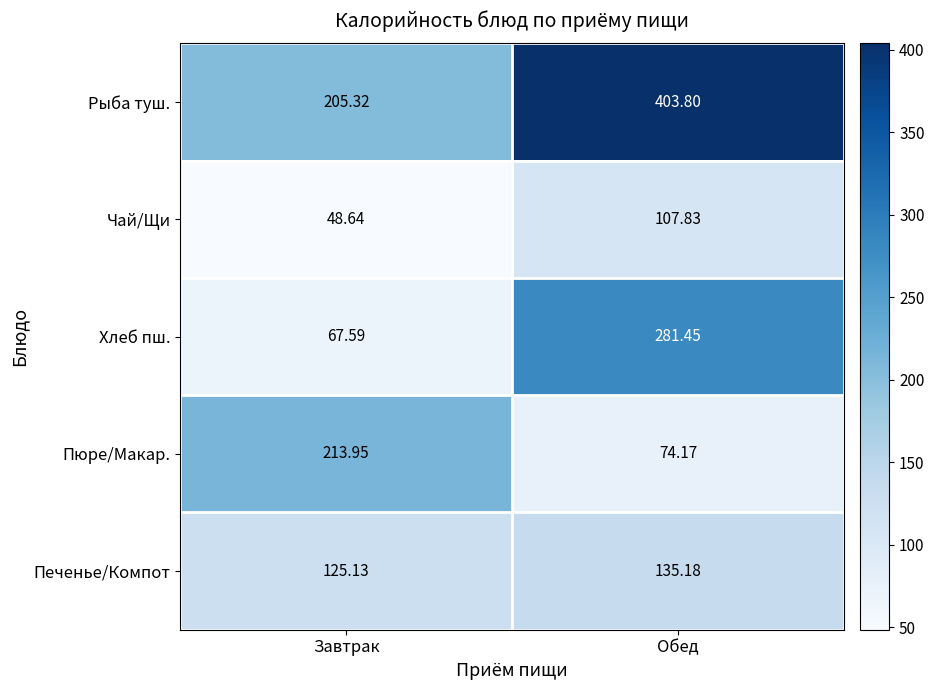

Which series changed the most between Завтрак and Обед?

Хлеб пш.